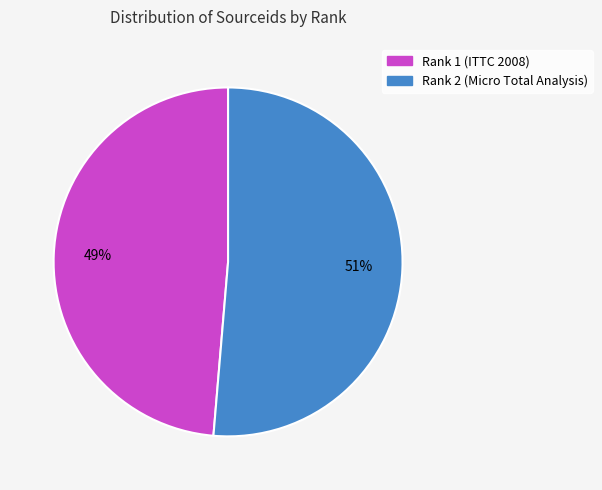

What is the smallest slice in the pie chart?

Rank 1 (ITTC 2008)